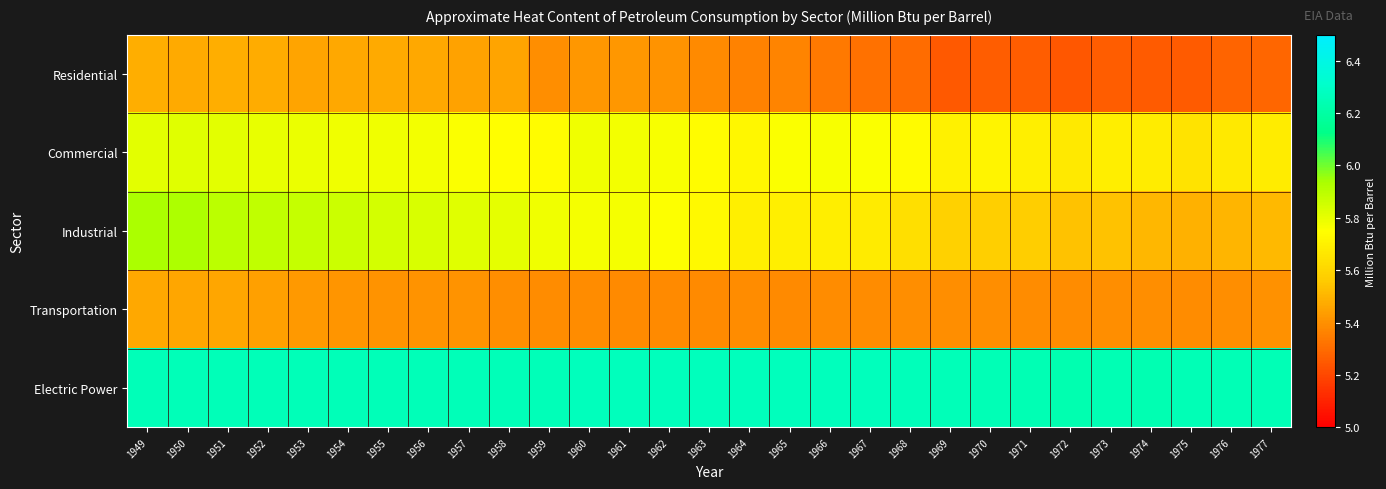

Reading left to right, what are all the values shown in this chart?

Residential: 1949=5.5	1950=5.5	1951=5.5	1952=5.5	1953=5.5	1954=5.5	1955=5.5	1956=5.5	1957=5.5	1958=5.5	1959=5.4	1960=5.4	1961=5.4	1962=5.4	1963=5.4	1964=5.4	1965=5.4	1966=5.3	1967=5.3	1968=5.3	1969=5.3	1970=5.3	1971=5.3	1972=5.2	1973=5.3	1974=5.3	1975=5.3	1976=5.3	1977=5.3
Commercial: 1949=5.8	1950=5.8	1951=5.8	1952=5.8	1953=5.8	1954=5.8	1955=5.8	1956=5.8	1957=5.8	1958=5.7	1959=5.7	1960=5.8	1961=5.8	1962=5.8	1963=5.7	1964=5.7	1965=5.8	1966=5.8	1967=5.8	1968=5.7	1969=5.7	1970=5.7	1971=5.7	1972=5.7	1973=5.7	1974=5.7	1975=5.6	1976=5.7	1977=5.7
Industrial: 1949=5.9	1950=5.9	1951=5.9	1952=5.9	1953=5.9	1954=5.9	1955=5.8	1956=5.8	1957=5.8	1958=5.8	1959=5.8	1960=5.8	1961=5.8	1962=5.8	1963=5.7	1964=5.7	1965=5.7	1966=5.7	1967=5.7	1968=5.6	1969=5.6	1970=5.6	1971=5.6	1972=5.5	1973=5.5	1974=5.5	1975=5.5	1976=5.5	1977=5.5
Transportation: 1949=5.5	1950=5.5	1951=5.5	1952=5.4	1953=5.4	1954=5.4	1955=5.4	1956=5.4	1957=5.4	1958=5.4	1959=5.4	1960=5.4	1961=5.4	1962=5.4	1963=5.4	1964=5.4	1965=5.4	1966=5.4	1967=5.4	1968=5.4	1969=5.4	1970=5.4	1971=5.4	1972=5.4	1973=5.4	1974=5.4	1975=5.4	1976=5.4	1977=5.4
Electric Power: 1949=6.3	1950=6.3	1951=6.3	1952=6.3	1953=6.3	1954=6.3	1955=6.3	1956=6.3	1957=6.3	1958=6.3	1959=6.3	1960=6.3	1961=6.3	1962=6.3	1963=6.3	1964=6.3	1965=6.3	1966=6.3	1967=6.3	1968=6.3	1969=6.3	1970=6.3	1971=6.2	1972=6.2	1973=6.2	1974=6.2	1975=6.2	1976=6.3	1977=6.2